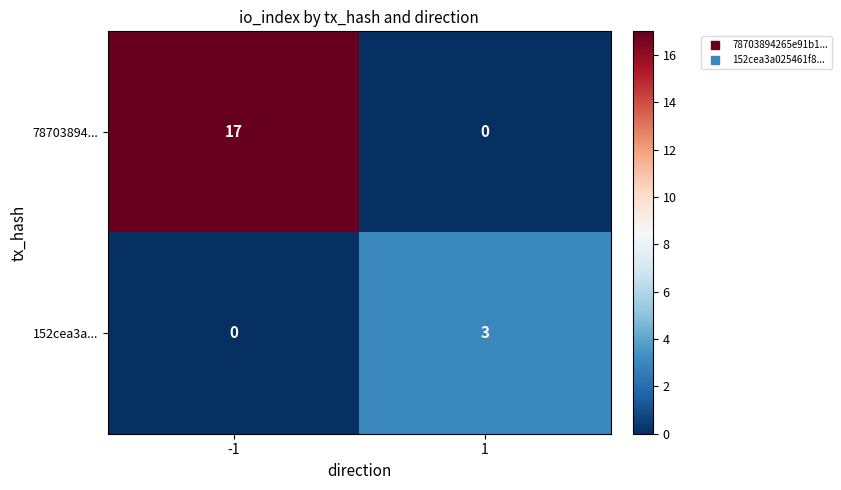

What is the total value across all series at 1?

3